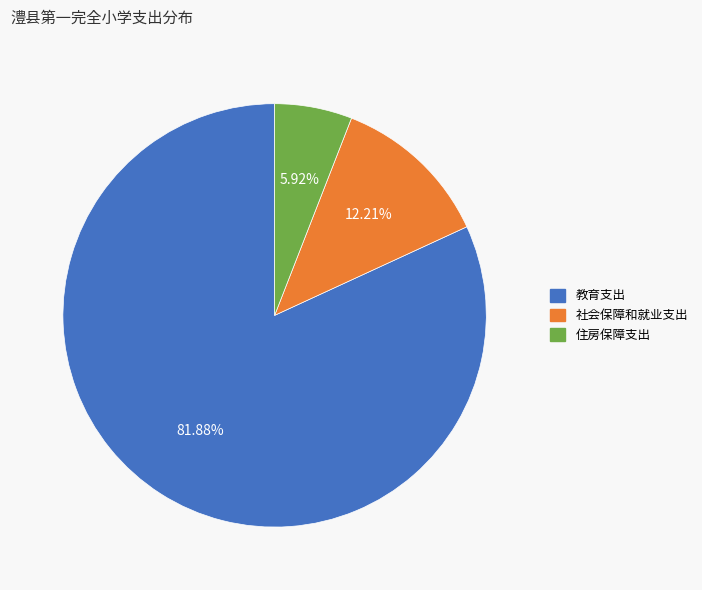

How many segments does this pie chart have?

3